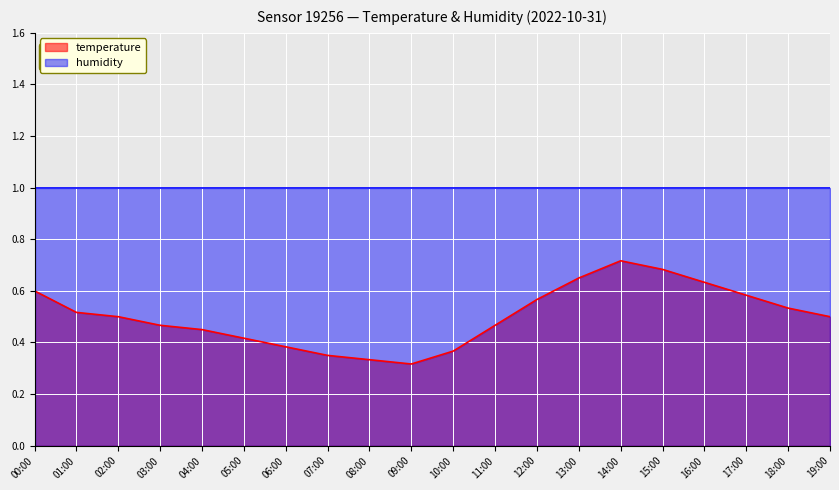

What is the change in value from 00:00 to 10:00?

-0.2